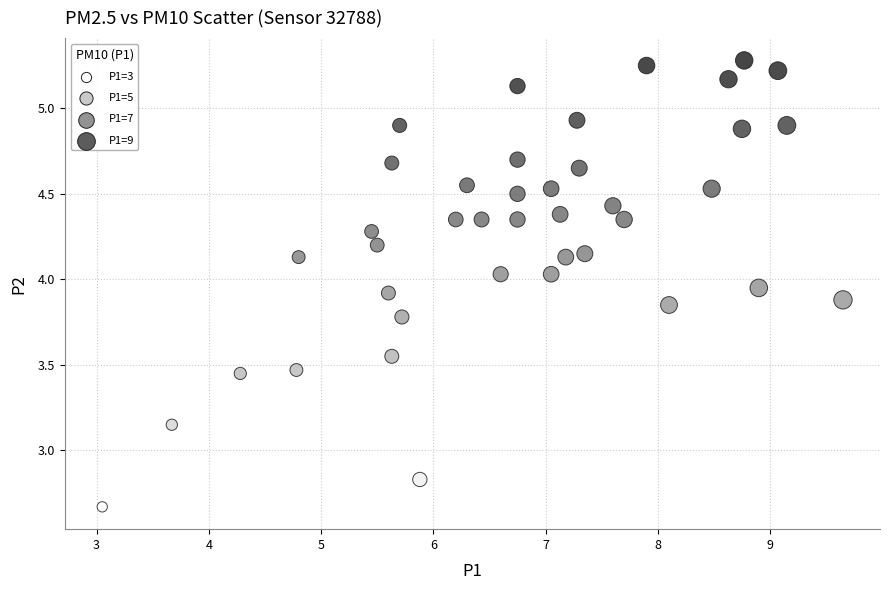

What is the range of Y values (max minus min)?

2.6